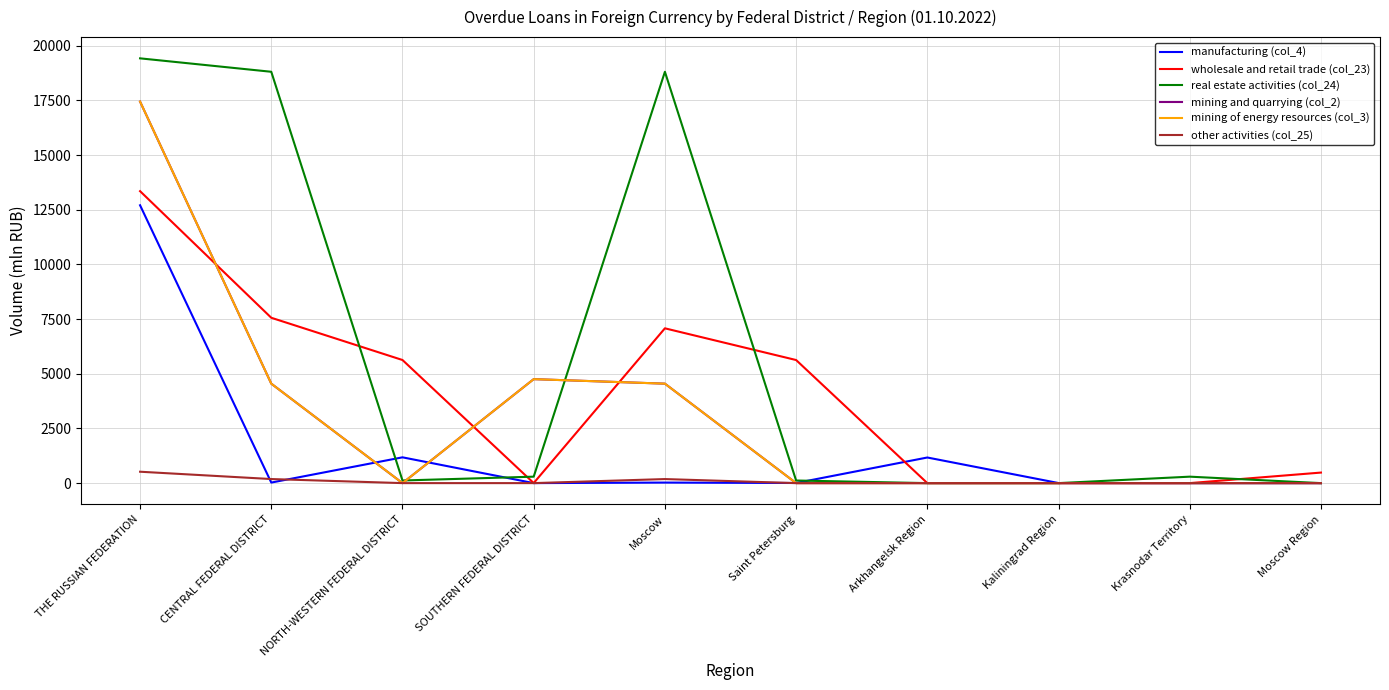

Does the chart have visible grid lines?

Yes